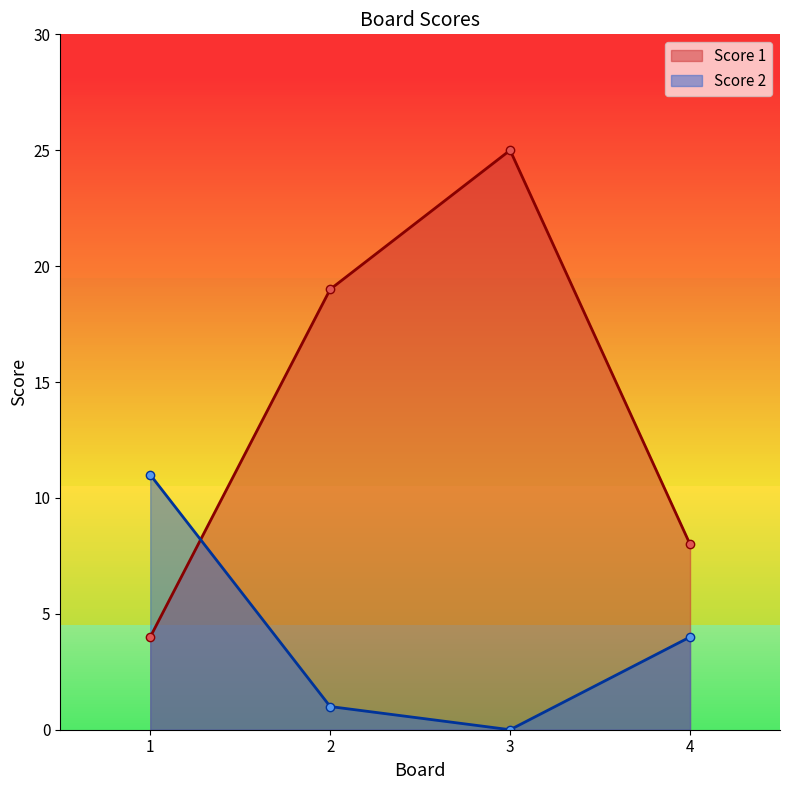

Does the chart display data point markers on the line(s)?

Yes